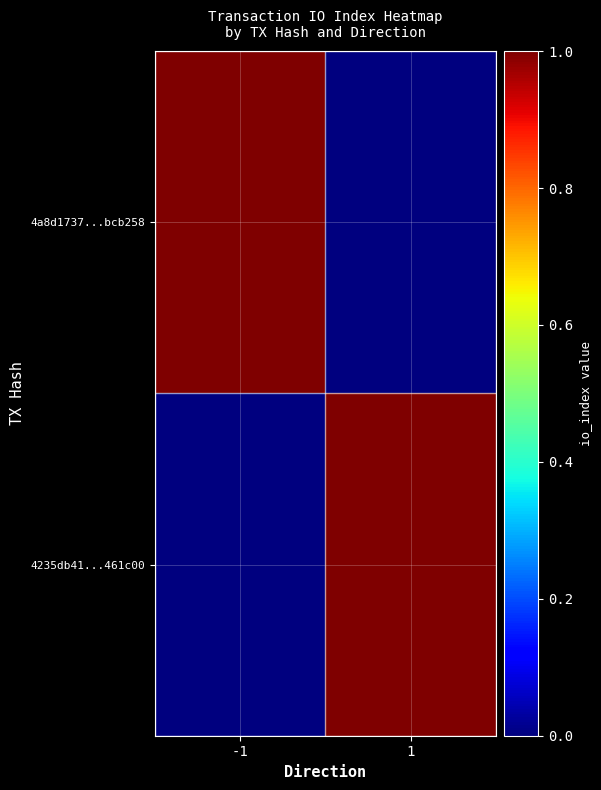

Reading left to right, transcribe all the data shown in this chart.

4a8d1737...bcb258: -1=1	1=0
4235db41...461c00: -1=0	1=1